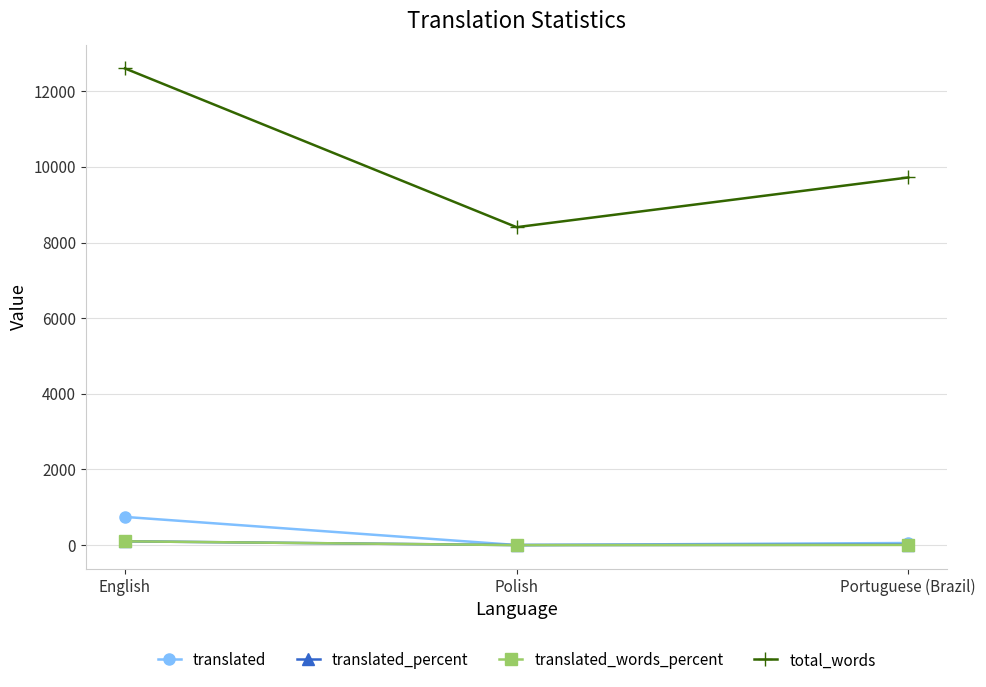

At which category is the sum across all series the highest?

English